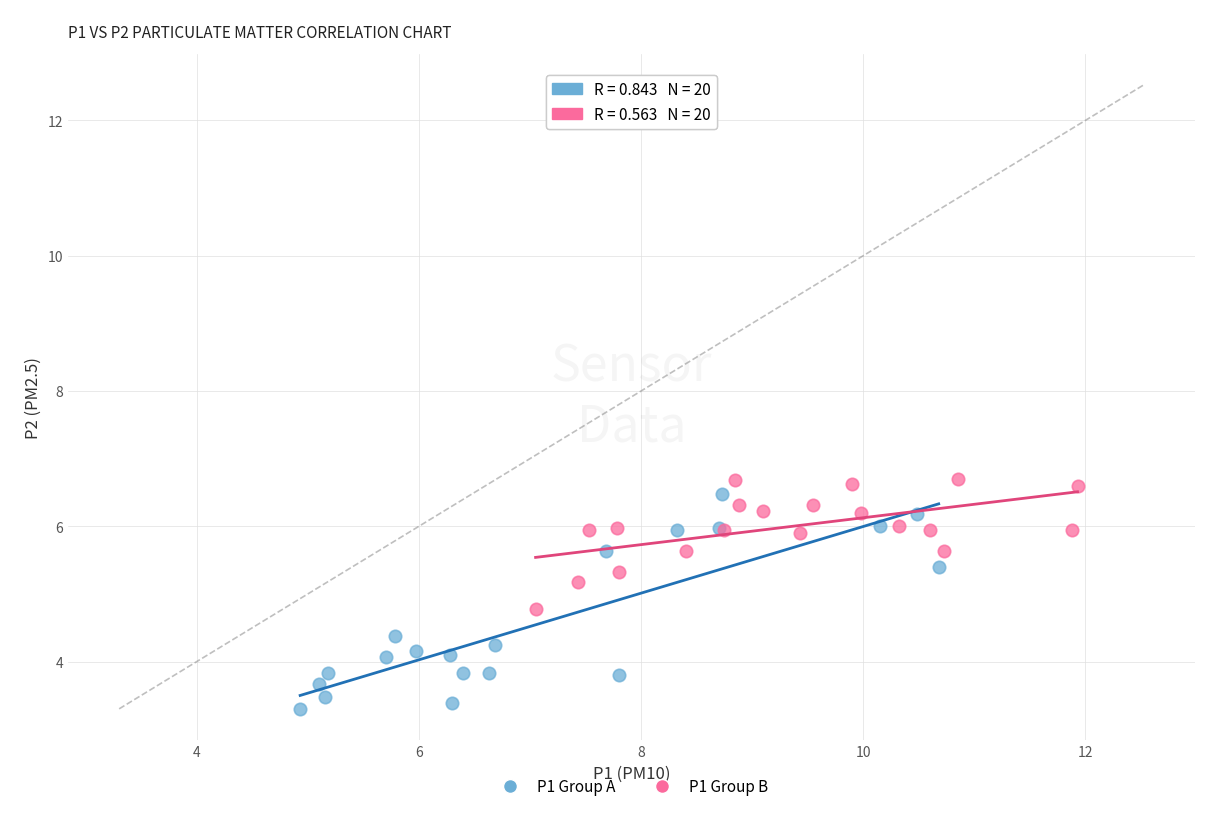

What are all the series names shown in the legend?

P1 Group A, P1 Group B